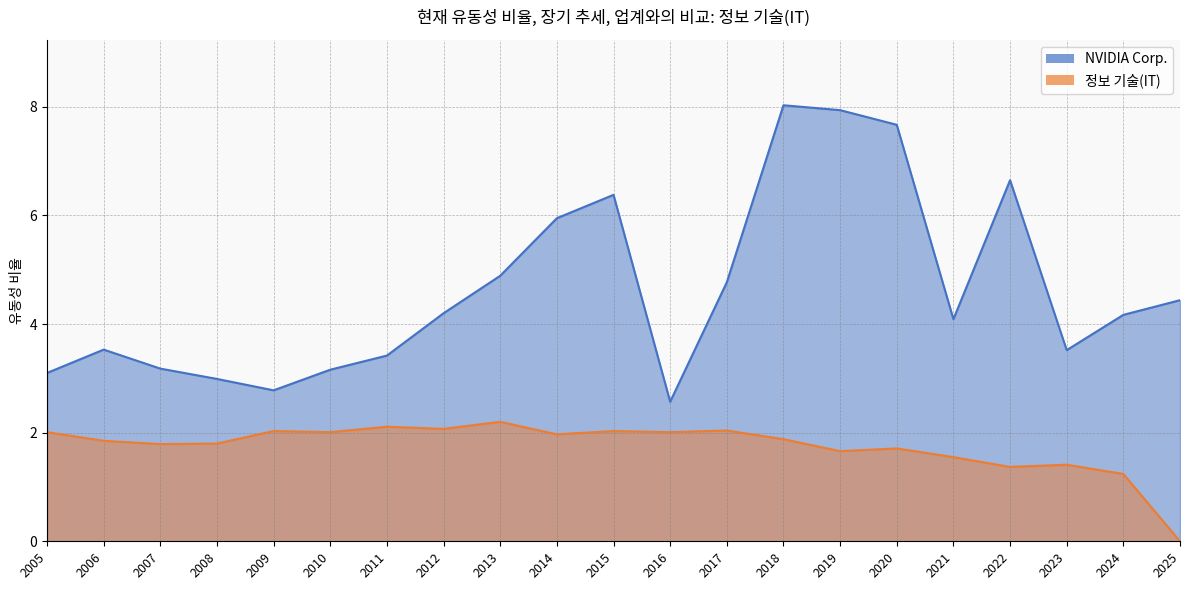

What is the value of the 정보 기술(IT) point at the 17th from the left?

1.6